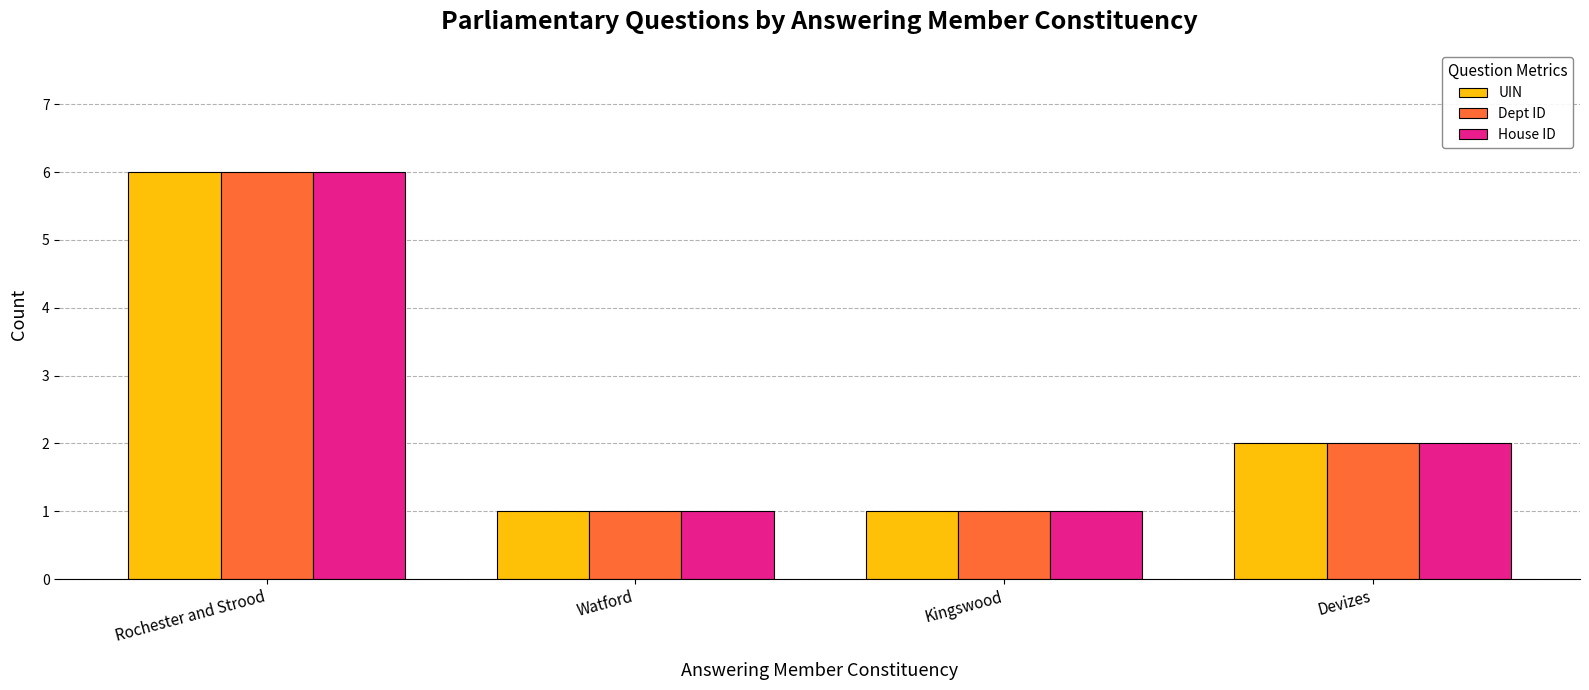

Is it true that UIN equals 2 at Rochester and Strood?

False